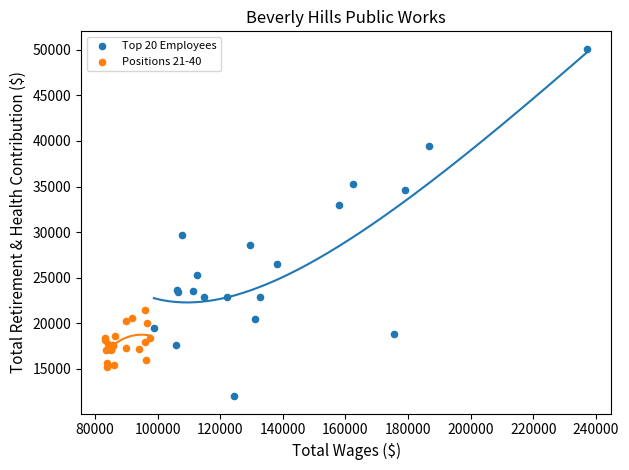

Which series contains the highest Y value?

Top 20 Employees